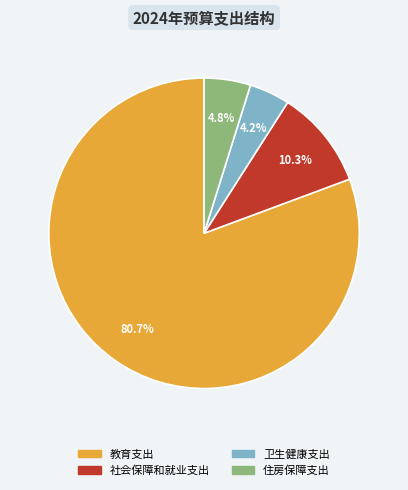

Is it true that 卫生健康支出 is 12% of the pie?

False